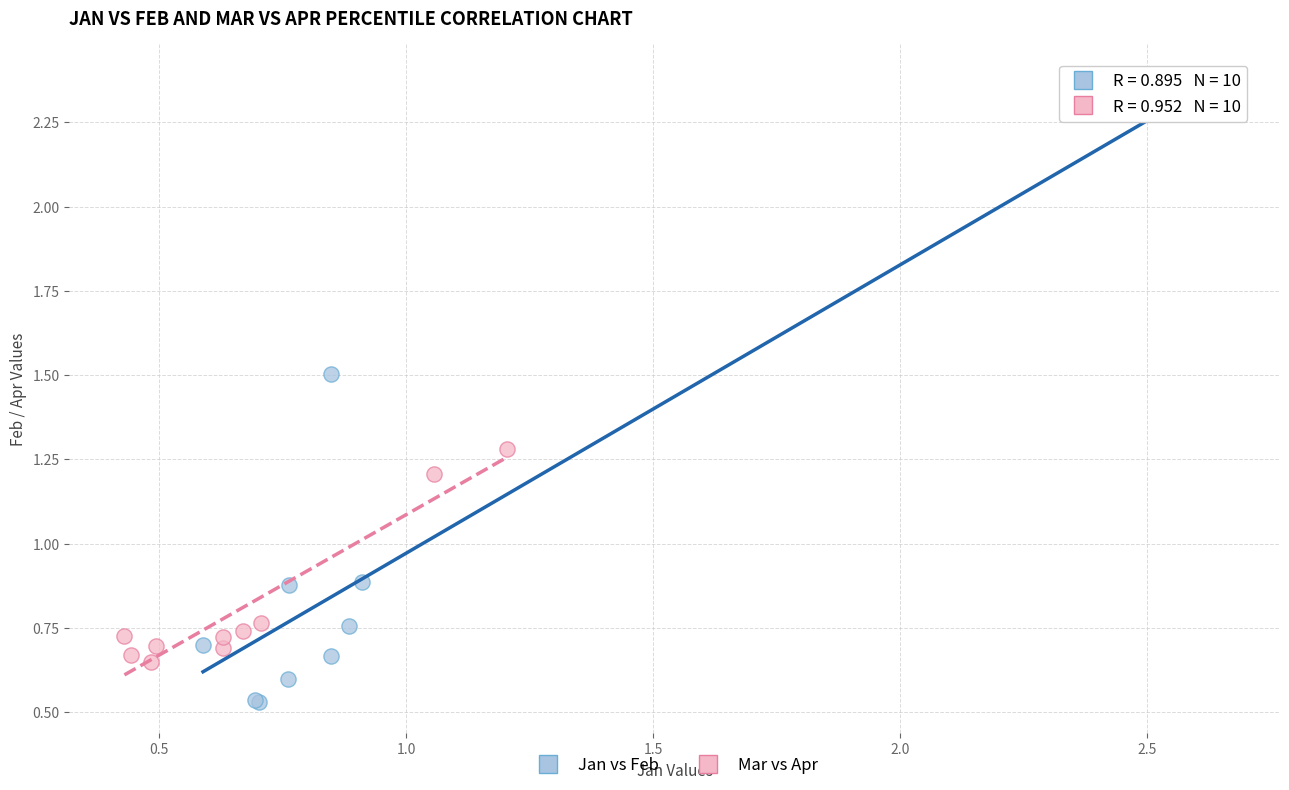

Which series has the widest spread of Y values?

Jan vs Feb